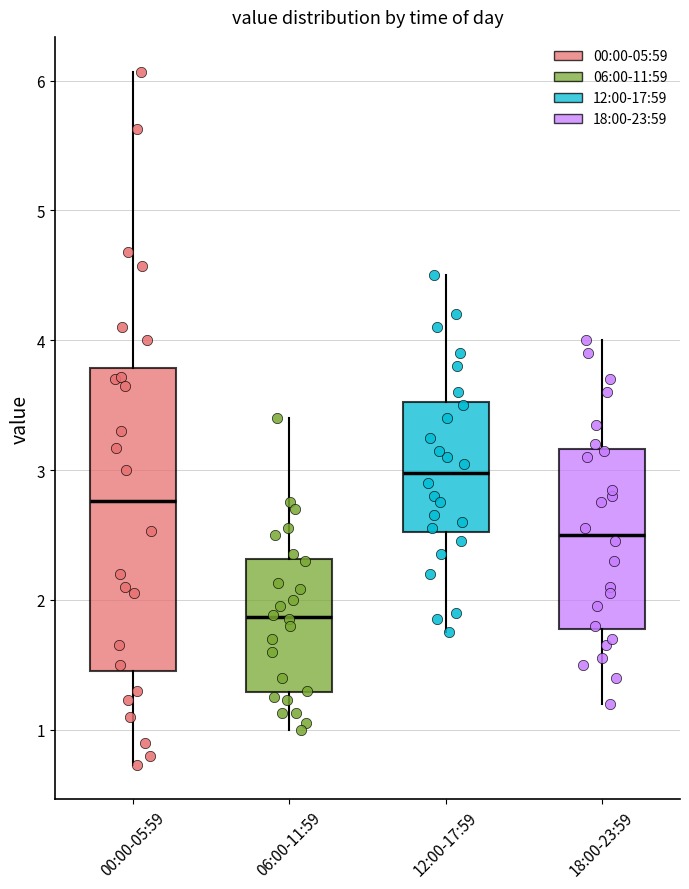

Comparing the boxes themselves (not the whiskers), which one is the tallest?

00:00-05:59